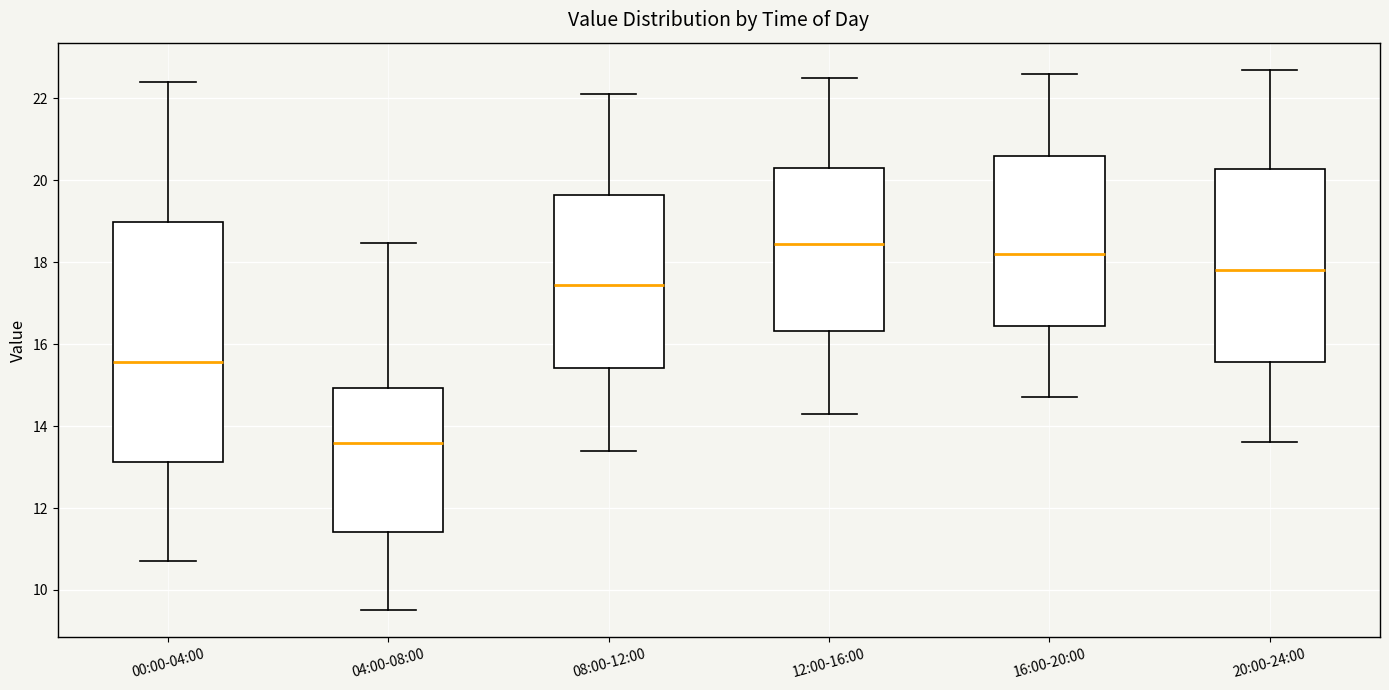

Reading left to right, transcribe this box plot: for each box, give where its median line is, the range the box spans, and where its two whiskers end, as read against the y-axis. The values are not printed on the chart, so give them approximately, as read against the axis.

00:00-04:00: median 15.6, box 13.2 to 19.0, whiskers 10.8 to 22.4
04:00-08:00: median 13.6, box 11.4 to 15.0, whiskers 9.6 to 18.4
08:00-12:00: median 17.4, box 15.4 to 19.6, whiskers 13.4 to 22.2
12:00-16:00: median 18.4, box 16.4 to 20.4, whiskers 14.4 to 22.6
16:00-20:00: median 18.2, box 16.4 to 20.6, whiskers 14.8 to 22.6
20:00-24:00: median 17.8, box 15.6 to 20.2, whiskers 13.6 to 22.8